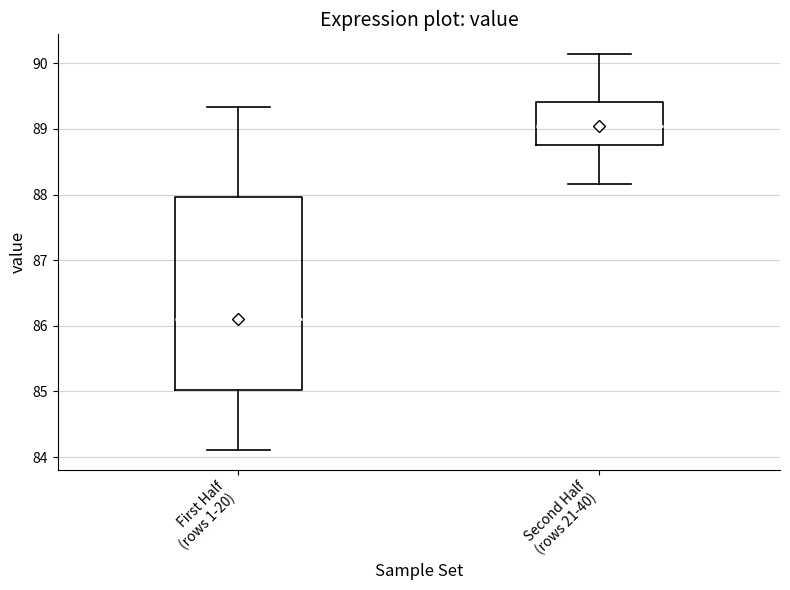

Which box is the tallest, from its lower edge to its upper edge?

First Half (rows 1-20)